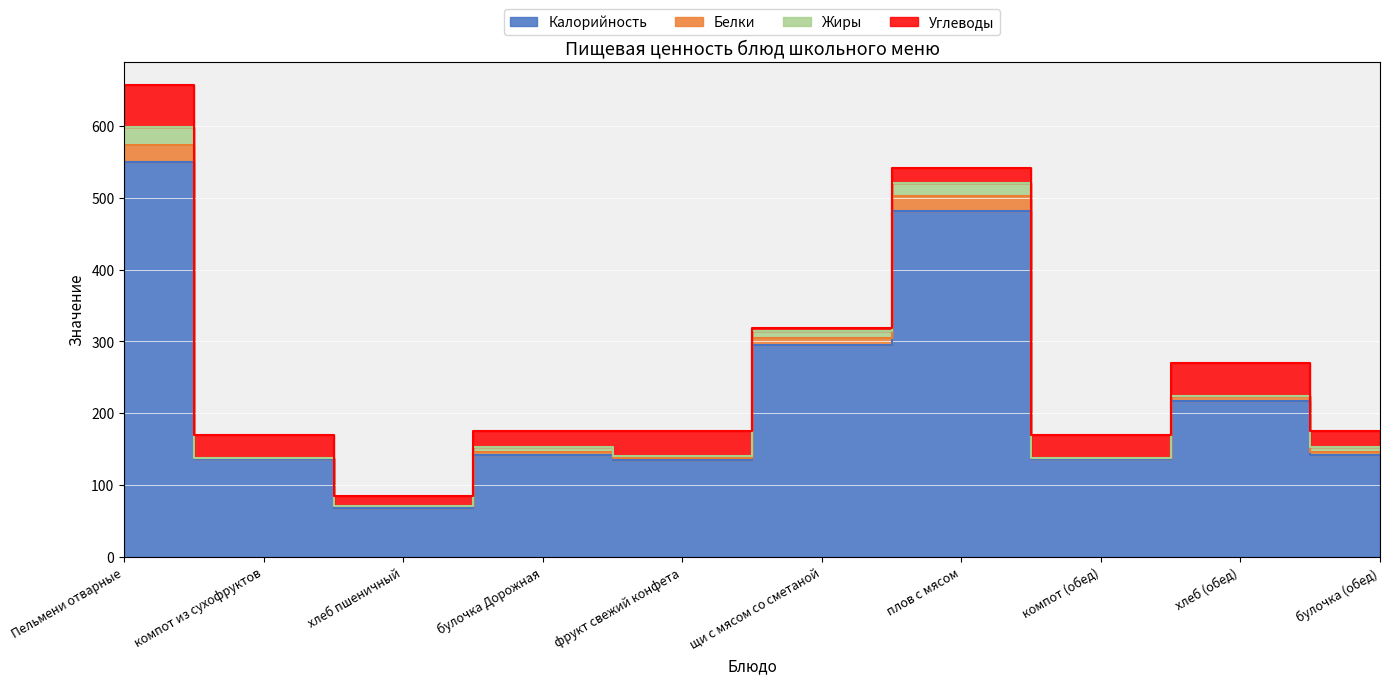

Count the number of categories in the chart.

10